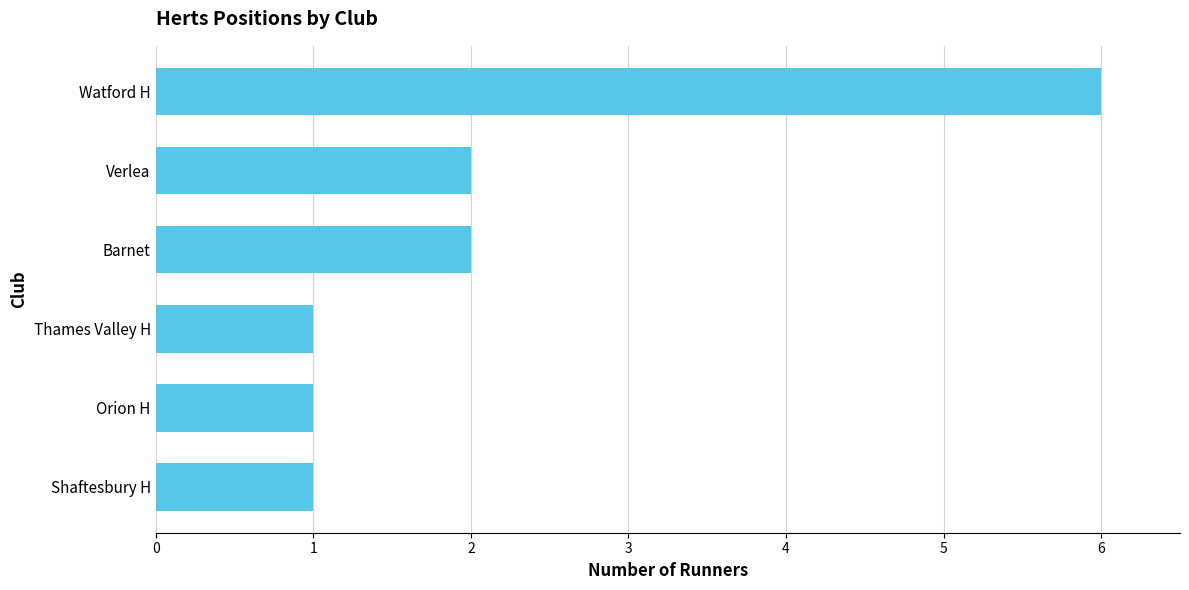

What is the maximum value shown in the chart?

6